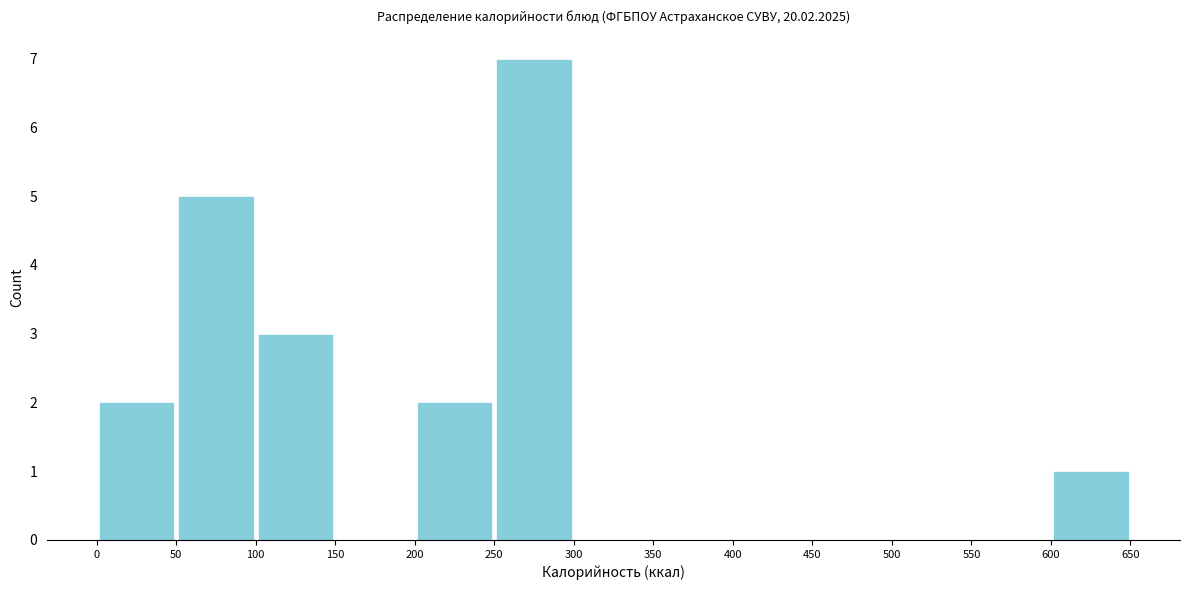

Reading left to right, list every bar in this chart as the range it spans on the x-axis followed by its height. The values are not printed on the chart, so give them approximately, as read against the axis.

0 to 50: 2
50 to 100: 5
100 to 150: 3
150 to 200: 0
200 to 250: 2
250 to 300: 7
300 to 350: 0
350 to 400: 0
400 to 450: 0
450 to 500: 0
500 to 550: 0
550 to 600: 0
600 to 650: 1